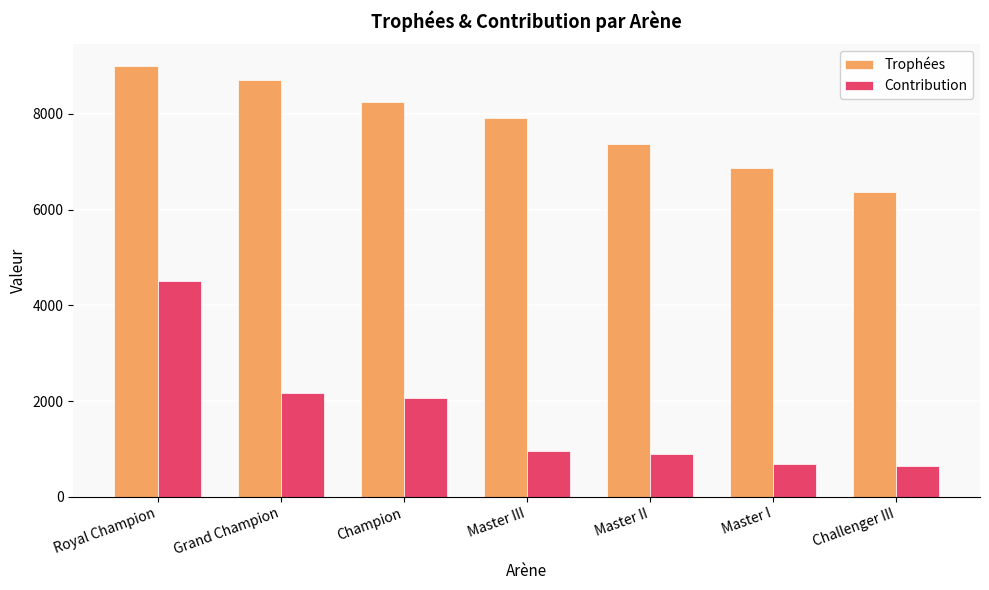

What is the difference between the maximum and second lowest values in the Trophées series?

2139